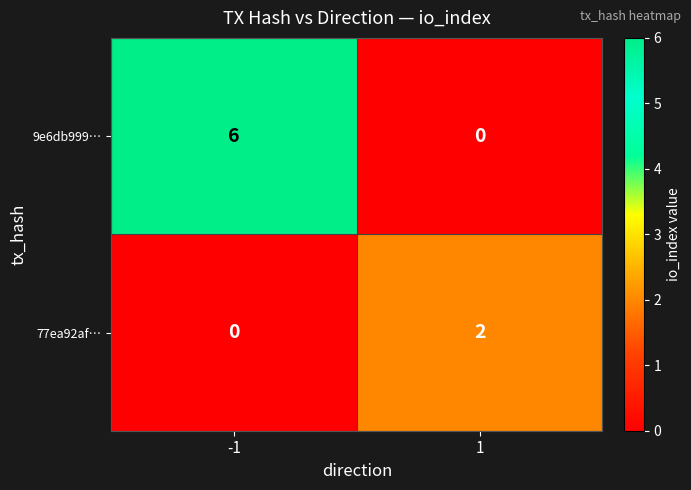

What is the highest value of the 9e6db999… series?

6